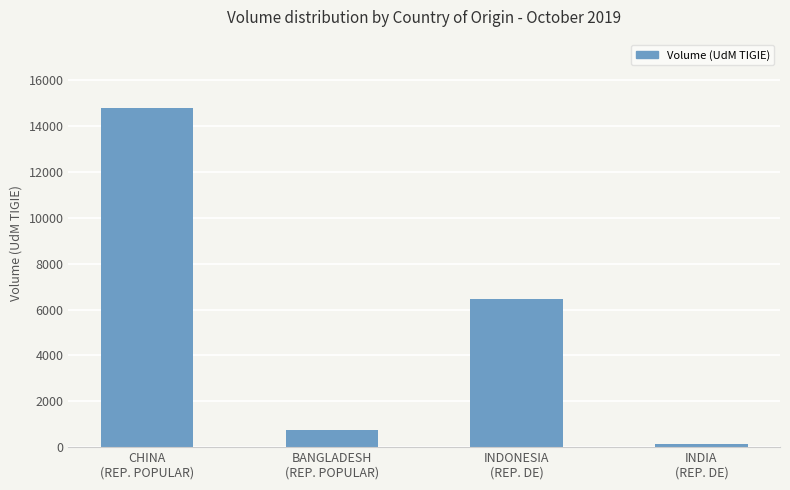

What is the approximate value at BANGLADESH
(REP. POPULAR), to the nearest 50?

750